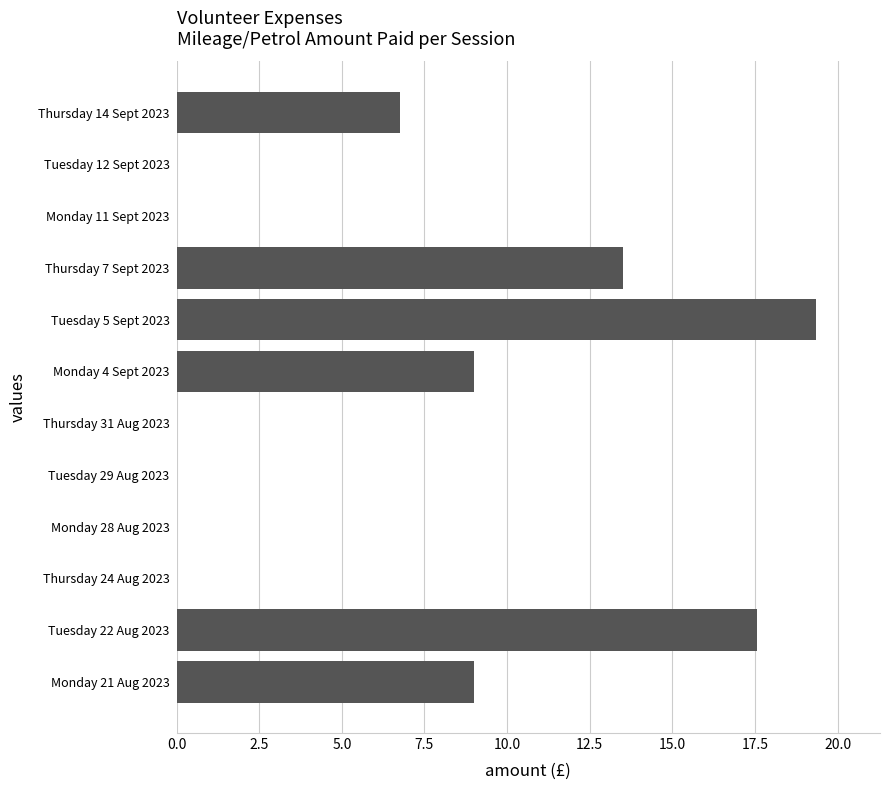

What is the sum of all values?

75.2